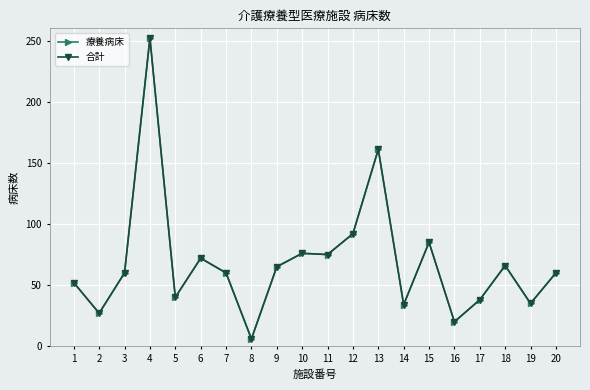

Which has a higher value, 3 or 2?

3